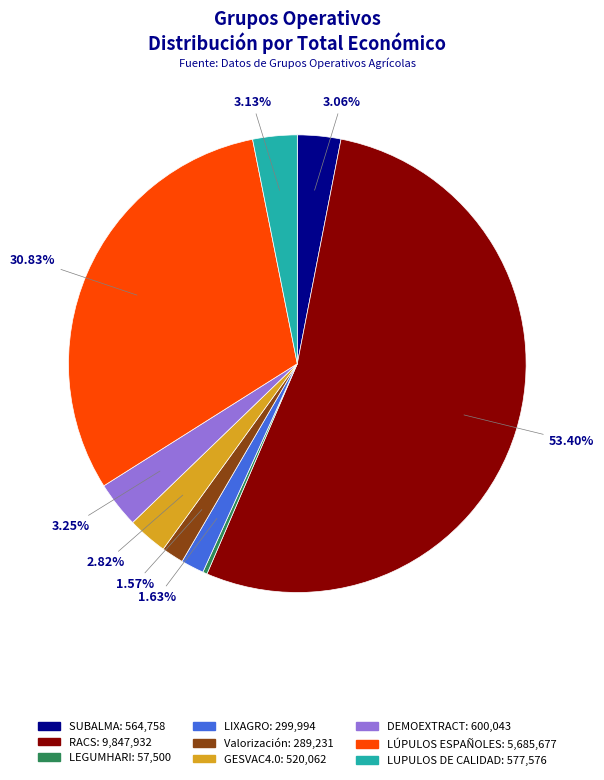

What percentage is the GESVAC4.0 slice, to the nearest percent?

3%